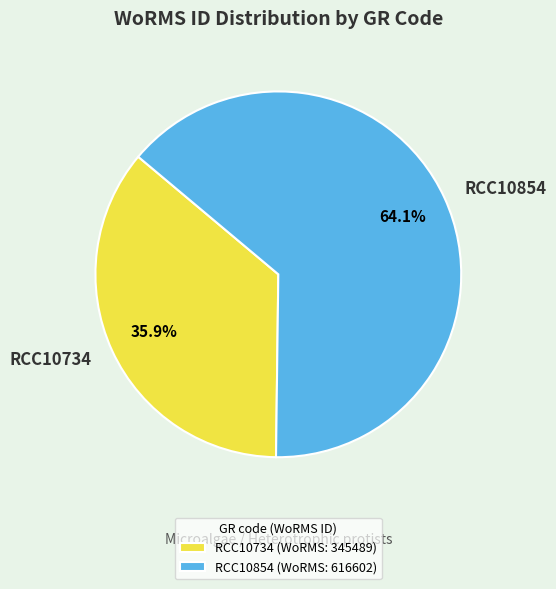

Combined, do RCC10734 and RCC10854 account for over 50%?

Yes